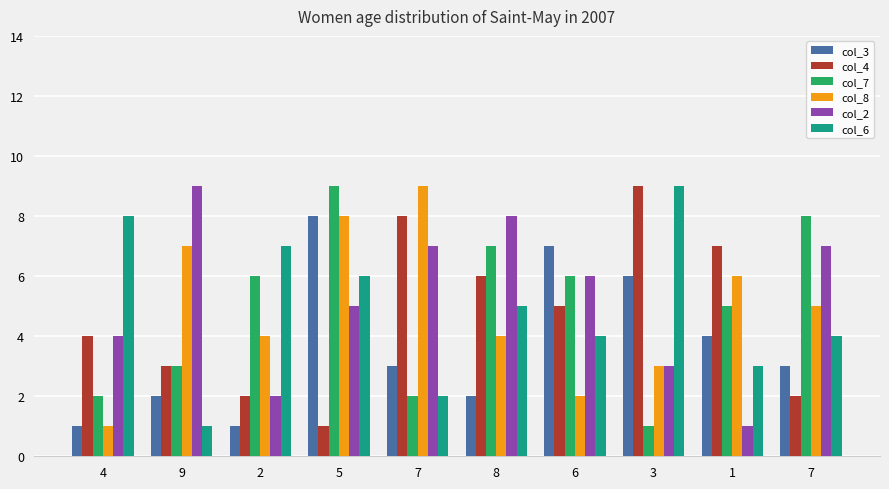

What is the sum of the col_8 values at 8 and 3?

7